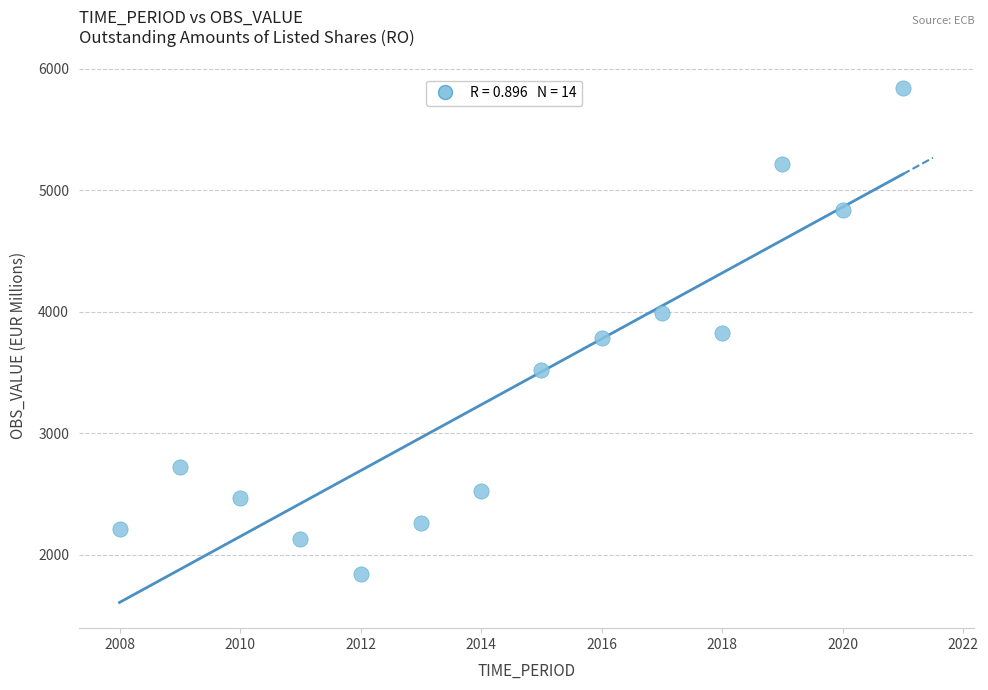

What is the range of X values (max minus min)?

13.0